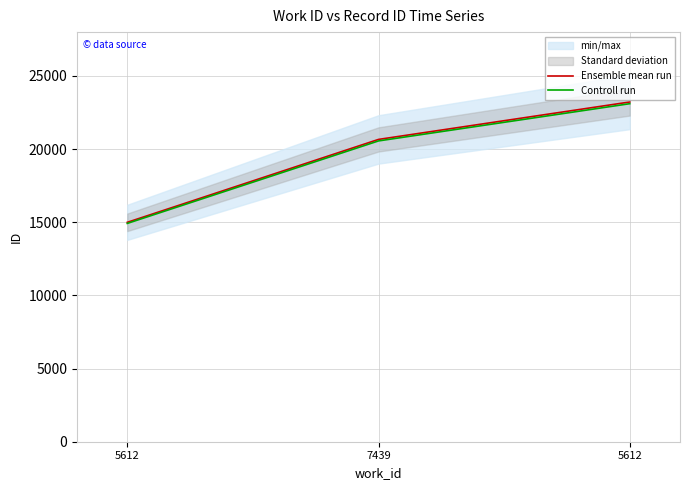

How many values in the Ensemble mean run series are below 20665?

1